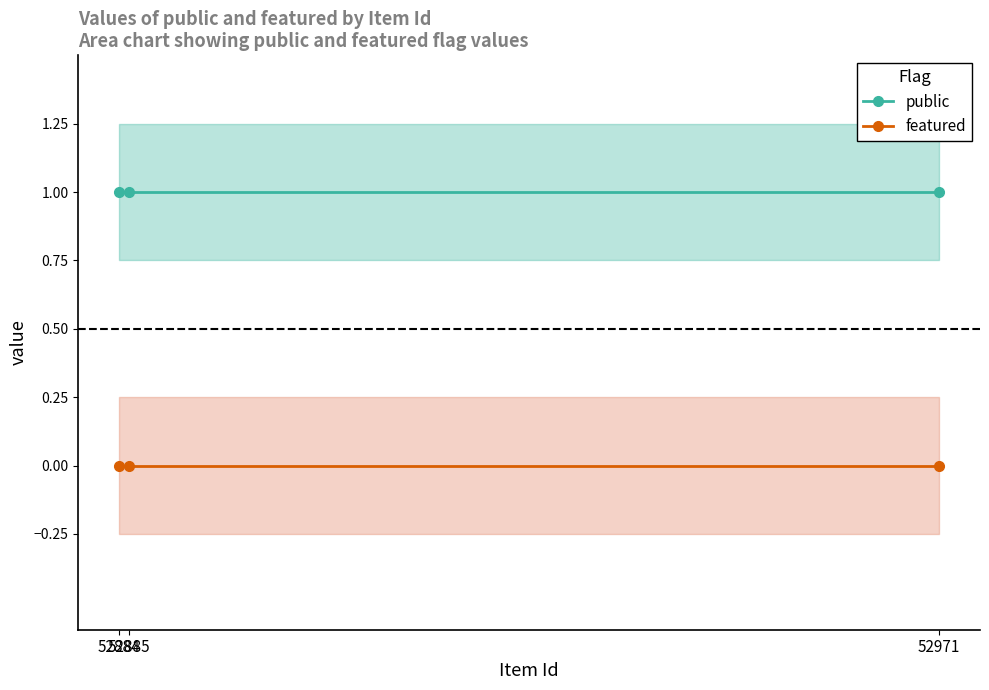

At which category is the sum across all series the highest?

52884